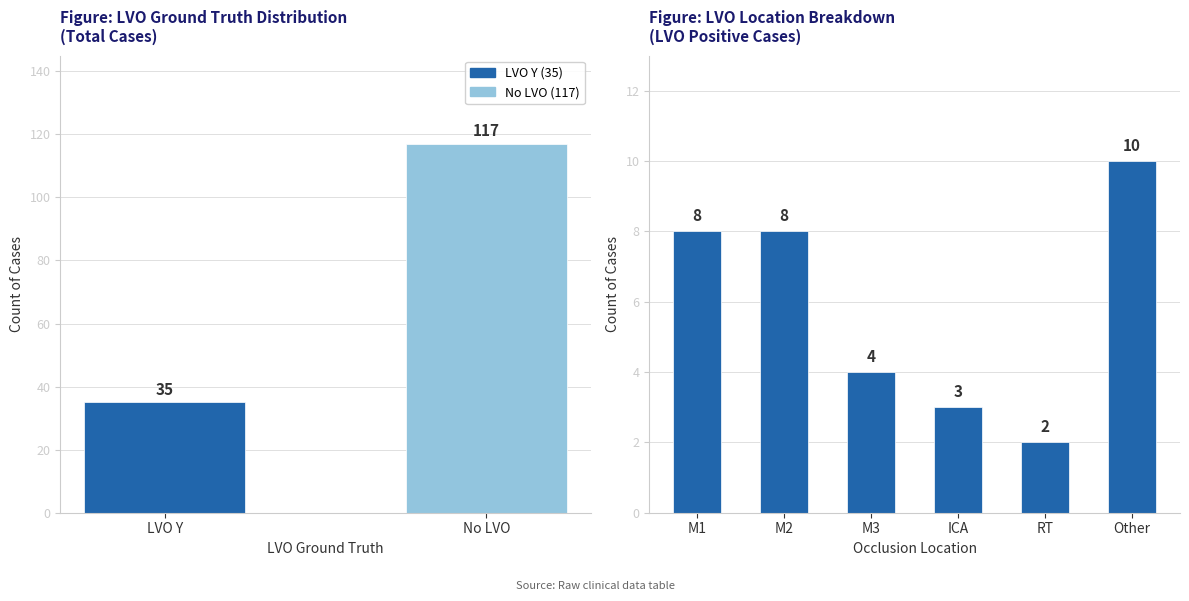

What is the label of the 2nd bar from the right?

LVO Y